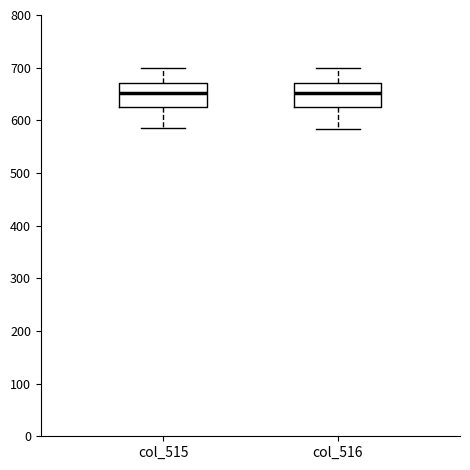

Where does the upper whisker of the box for col_516 end on the y-axis? The values are not printed on the chart, so give them approximately, as read against the axis.

700